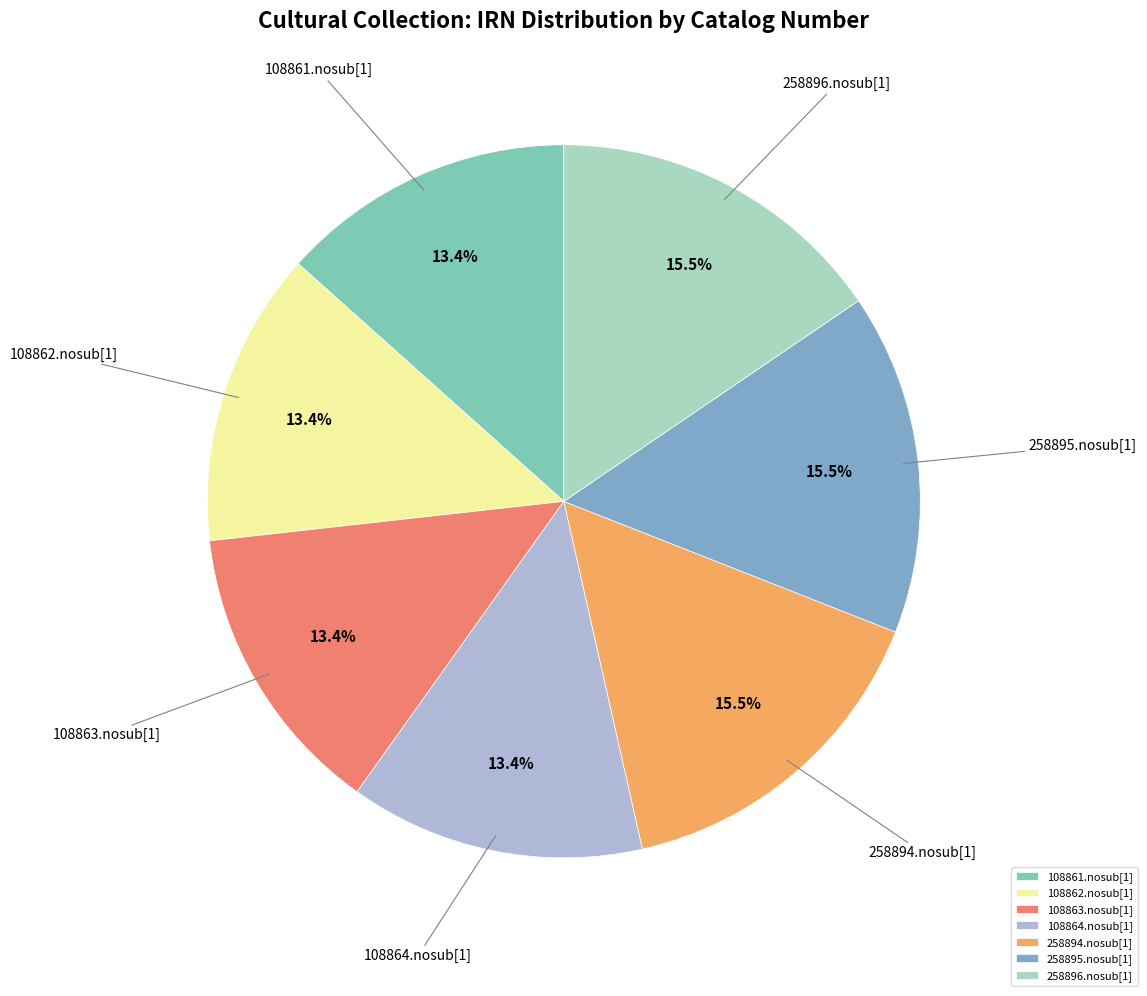

The 108861.nosub[1] slice represents 1% of the pie. True or false?

False